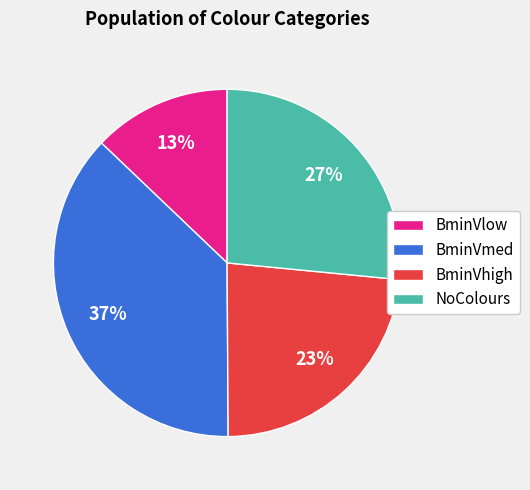

True or false: BminVlow accounts for 13% of the total.

True